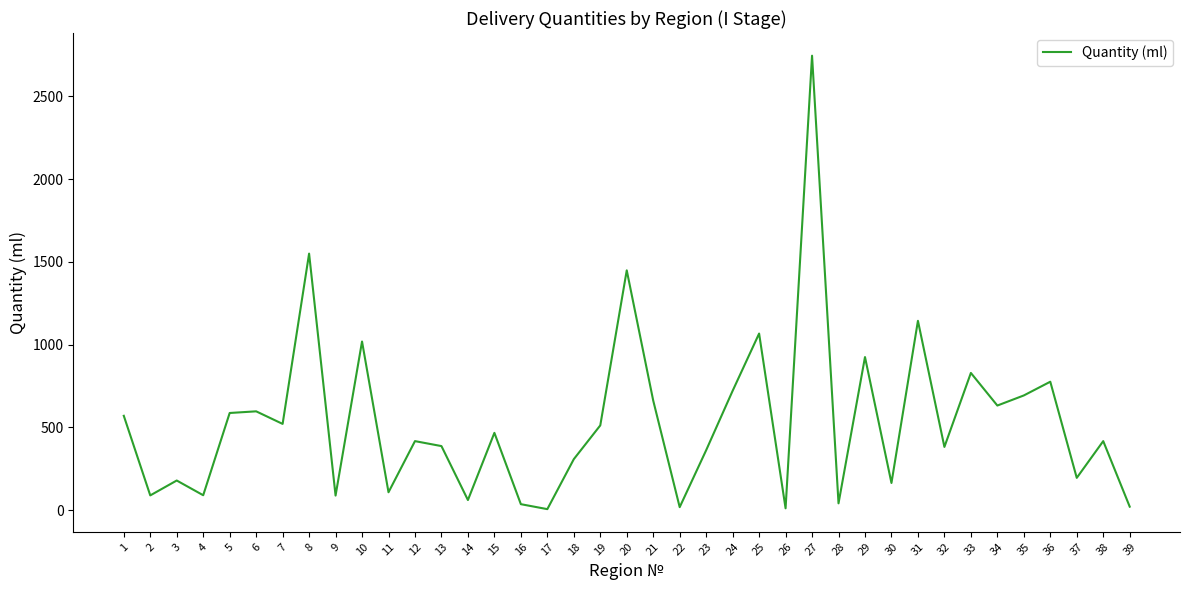

At which category does the data reach its first local peak?

3